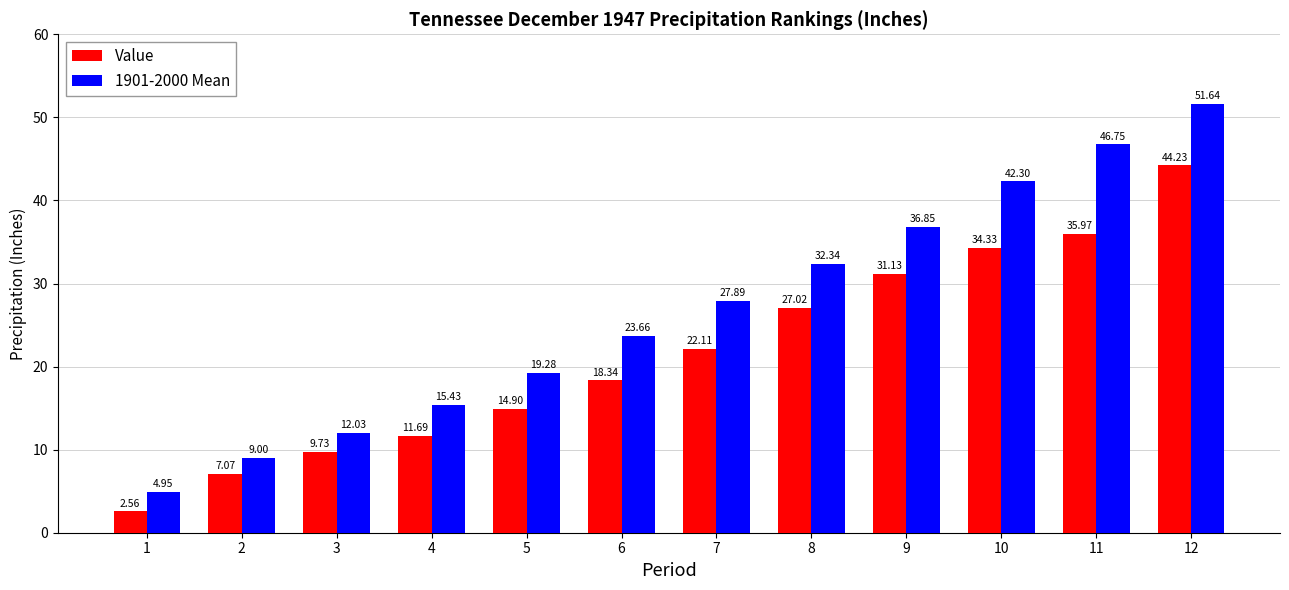

What is the value of the 1901-2000 Mean bar at the 7th from the left?

27.9